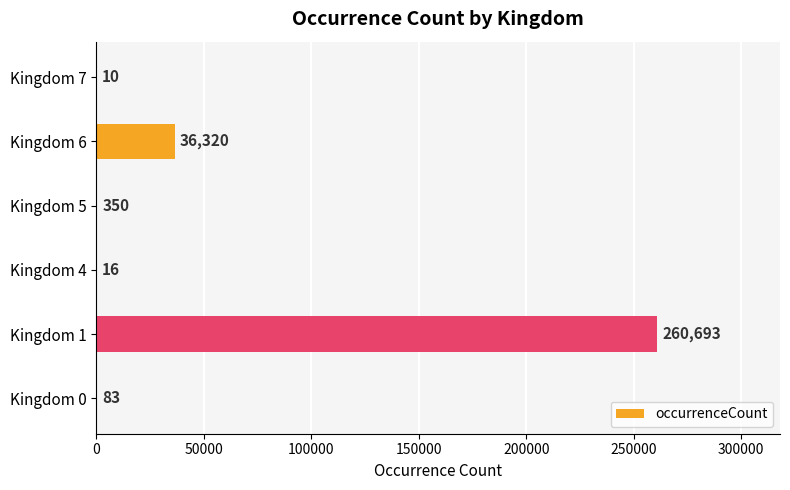

What is the greatest value displayed?

260693